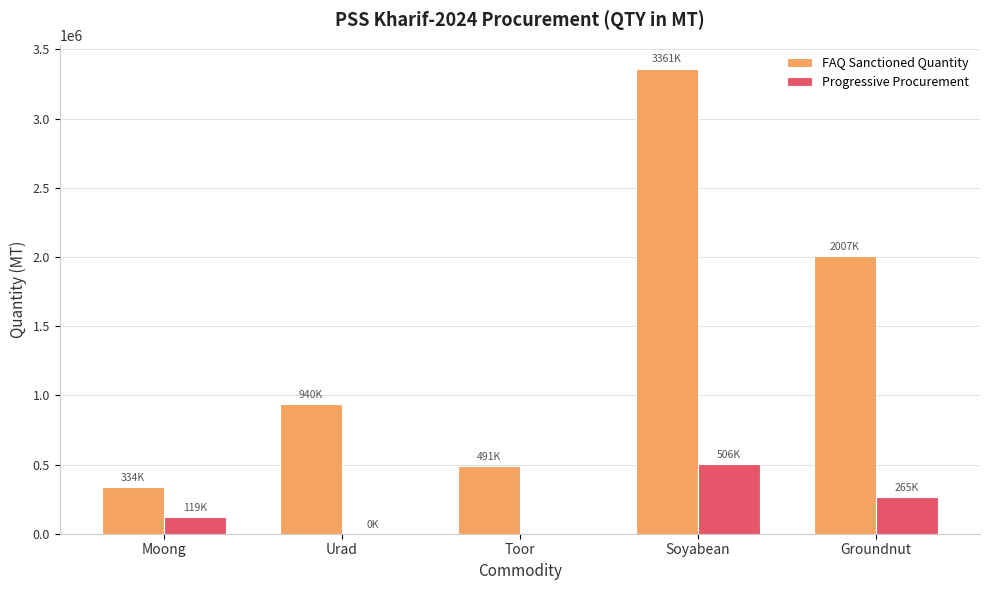

How many distinct data groups are displayed?

2